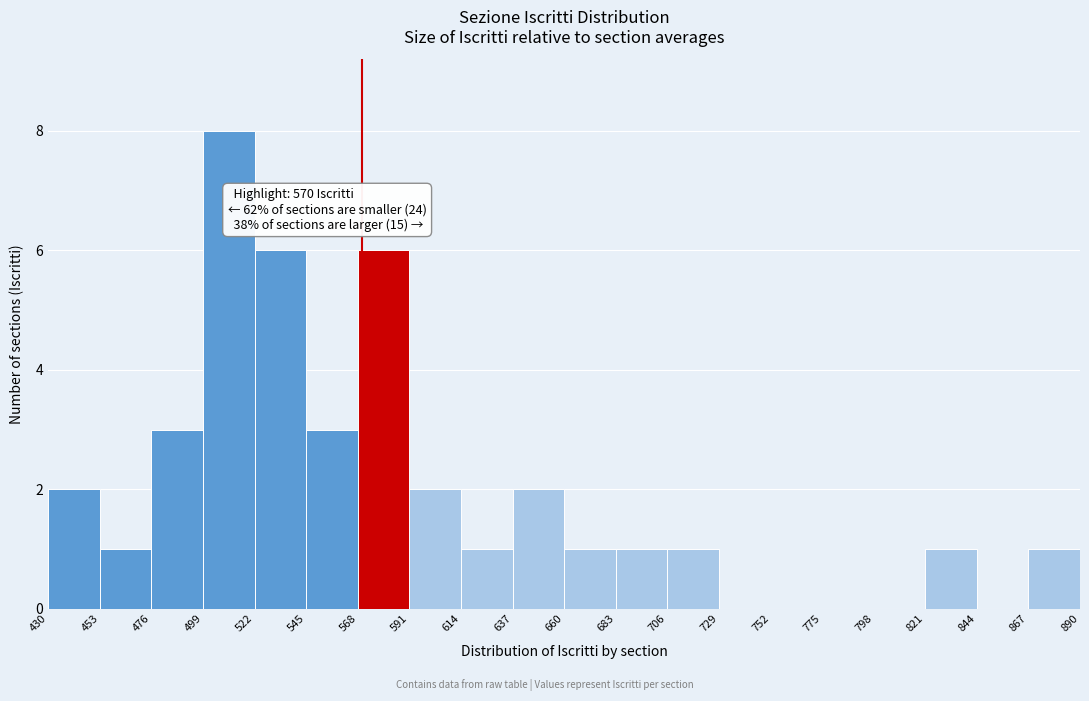

Which range on the x-axis has the tallest bar?

499 to 522